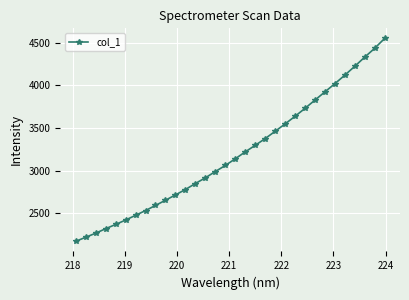

What is the value of the 9th point from the left?

2593.0